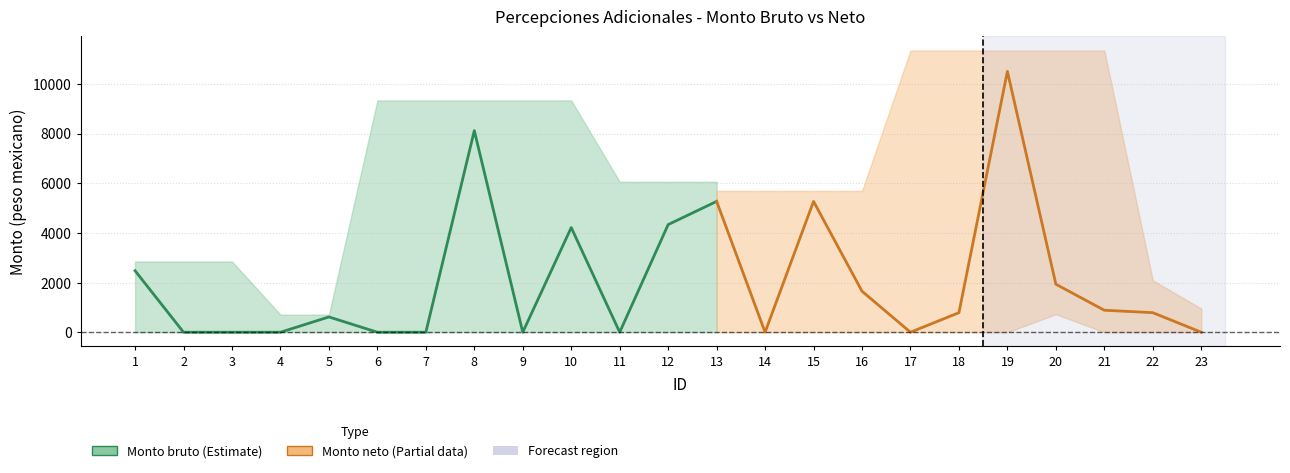

At which label does Monto bruto first exceed 787?

1